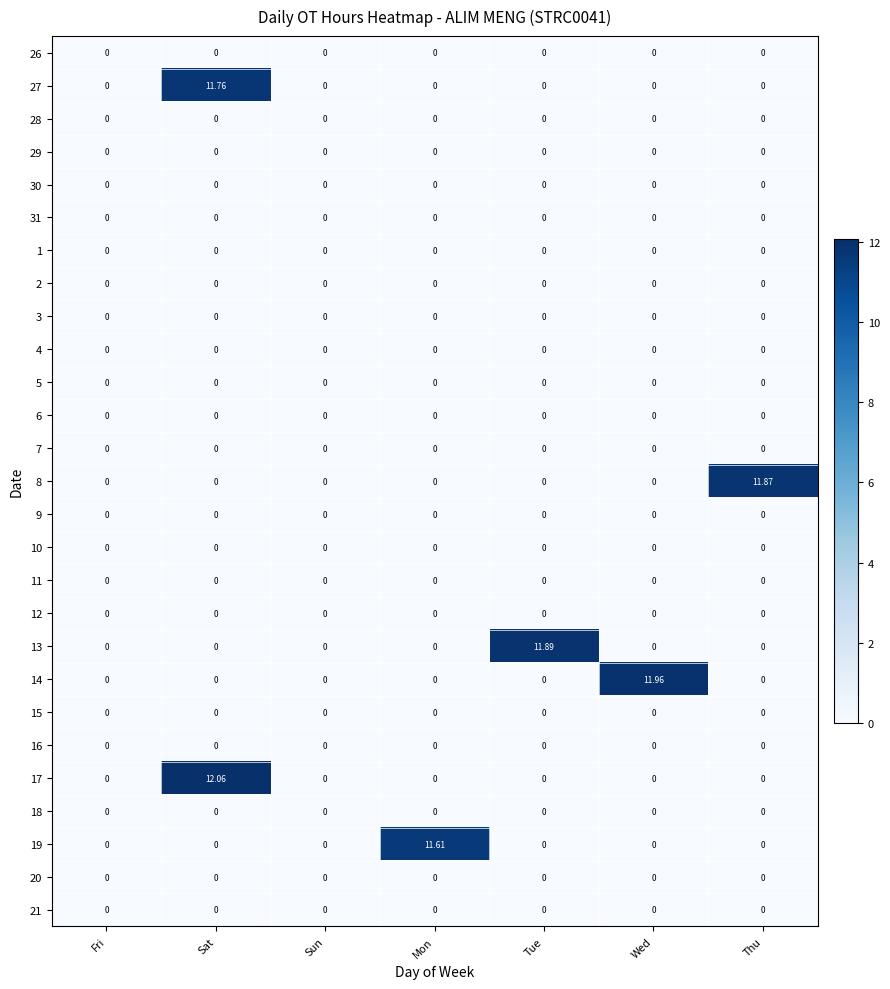

What is the maximum value shown in the chart?

12.1